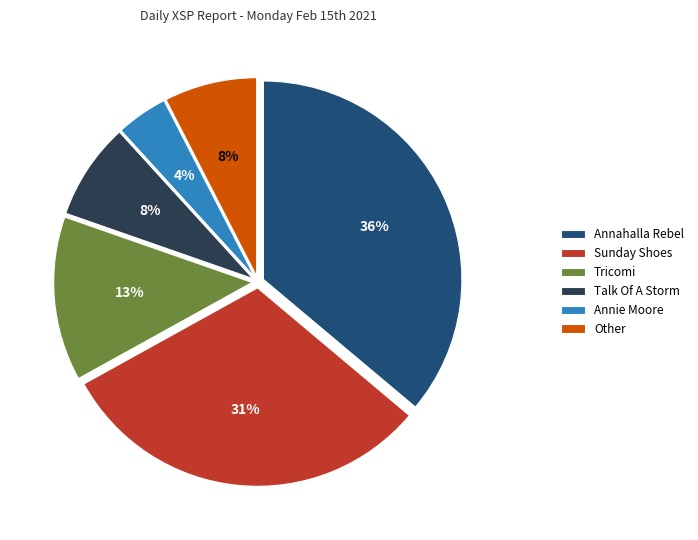

True or false: Annahalla Rebel accounts for 36% of the total.

True